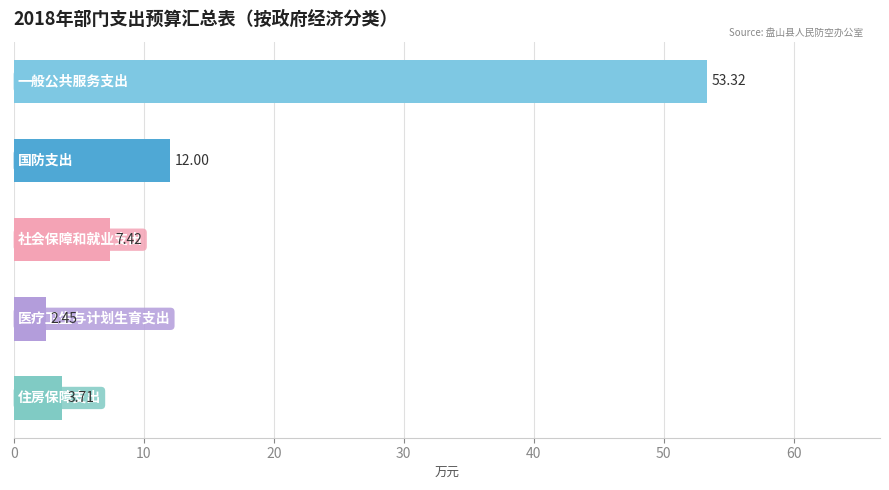

What is the sum of all values?

78.9